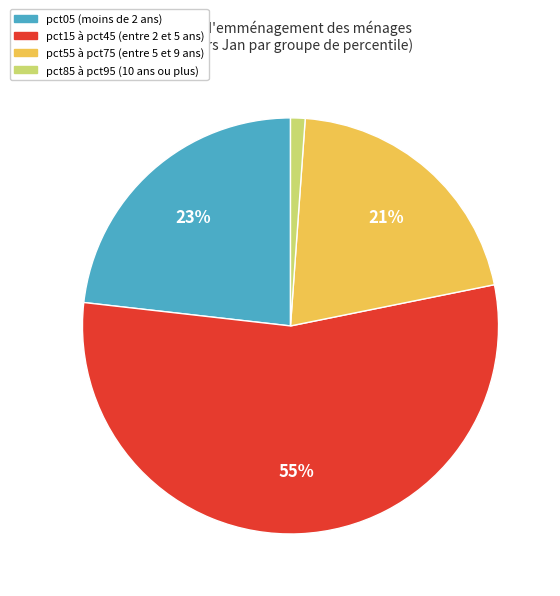

Is there a majority slice in this chart?

Yes